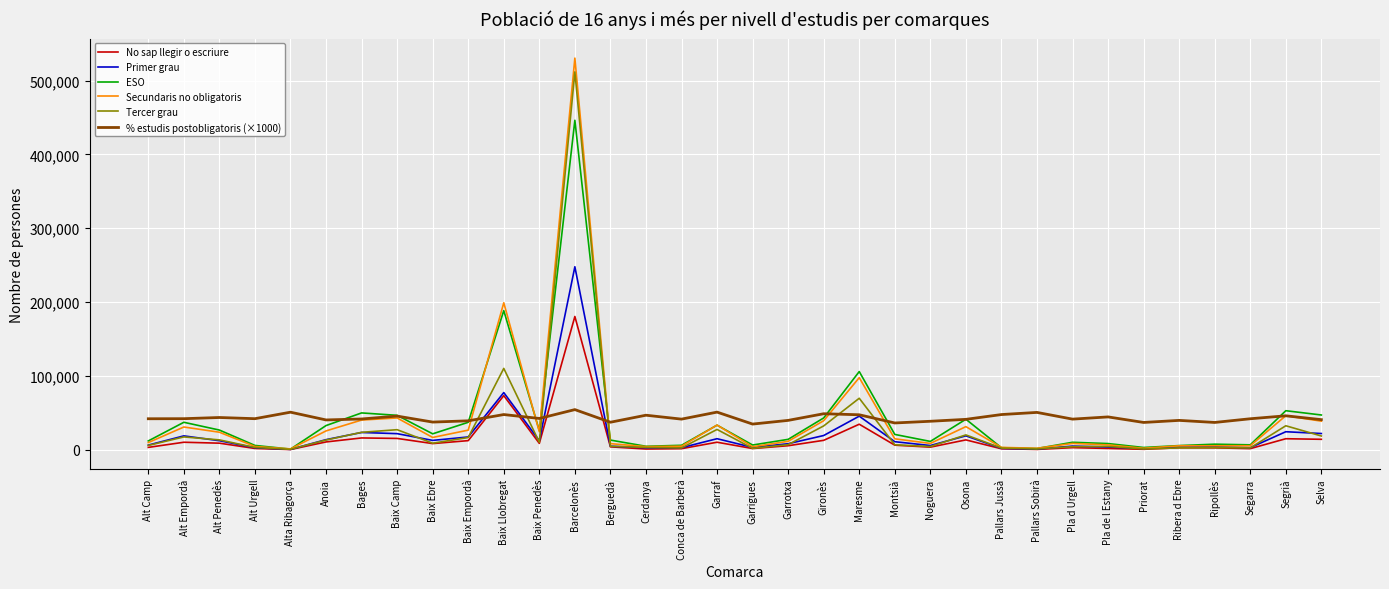

Where do % estudis postobligatoris (×1000) and Tercer grau first cross each other?

Baix Empordà and Baix Llobregat